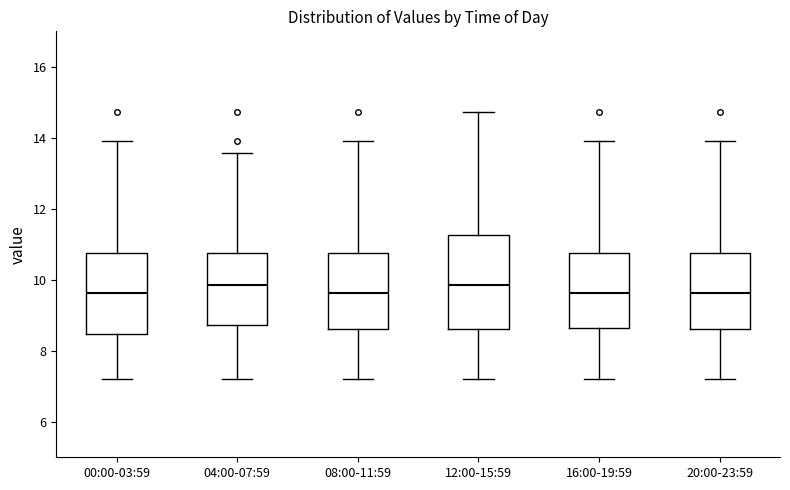

Reading left to right, transcribe this box plot: for each box, give where its median line is, the range the box spans, and where its two whiskers end, as read against the y-axis. The values are not printed on the chart, so give them approximately, as read against the axis.

00:00-03:59: median 9.6, box 8.4 to 10.8, whiskers 7.2 to 14.0
04:00-07:59: median 9.8, box 8.8 to 10.8, whiskers 7.2 to 13.6
08:00-11:59: median 9.6, box 8.6 to 10.8, whiskers 7.2 to 14.0
12:00-15:59: median 9.8, box 8.6 to 11.2, whiskers 7.2 to 14.8
16:00-19:59: median 9.6, box 8.6 to 10.8, whiskers 7.2 to 14.0
20:00-23:59: median 9.6, box 8.6 to 10.8, whiskers 7.2 to 14.0